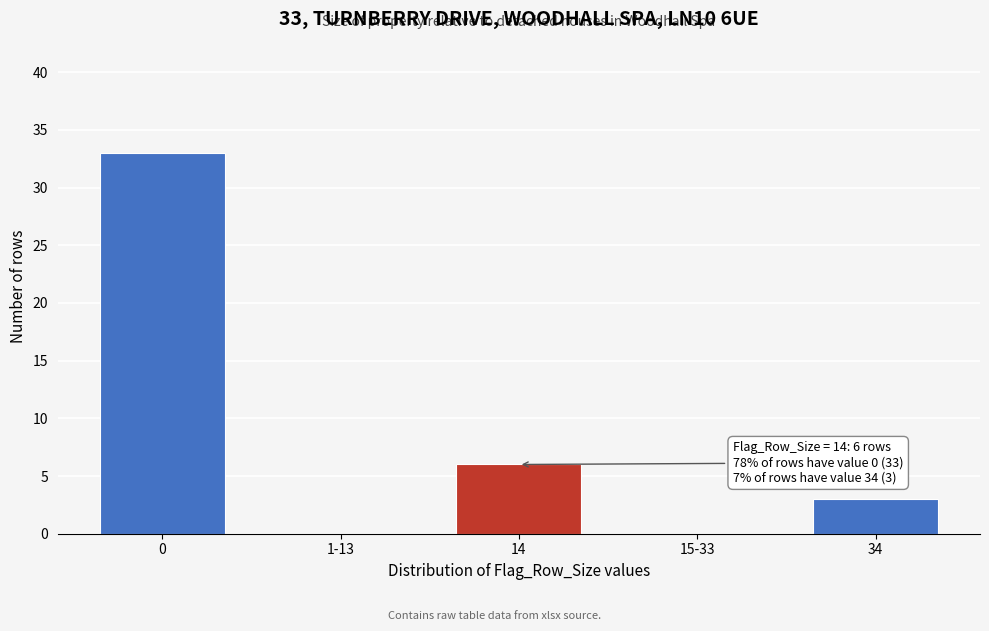

Reading right to left, extract all data points from this chart.

34=3	15-33=0	14=6	1-13=0	0=33